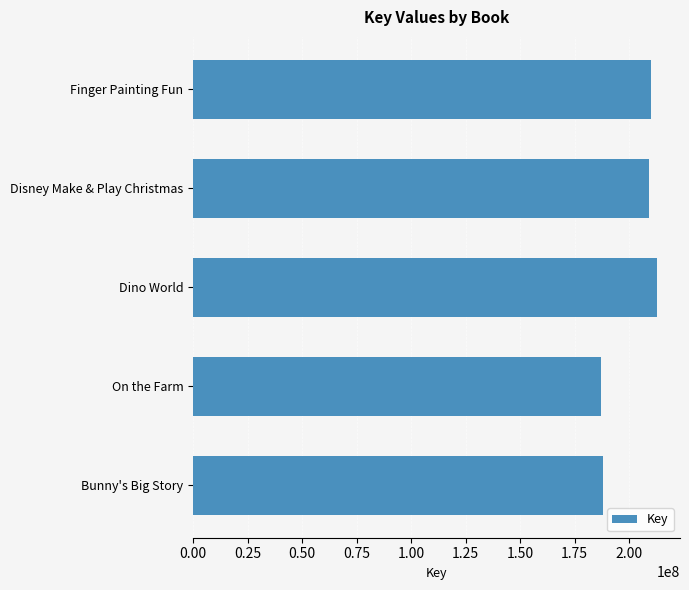

What is the sum of all values?

1006848196